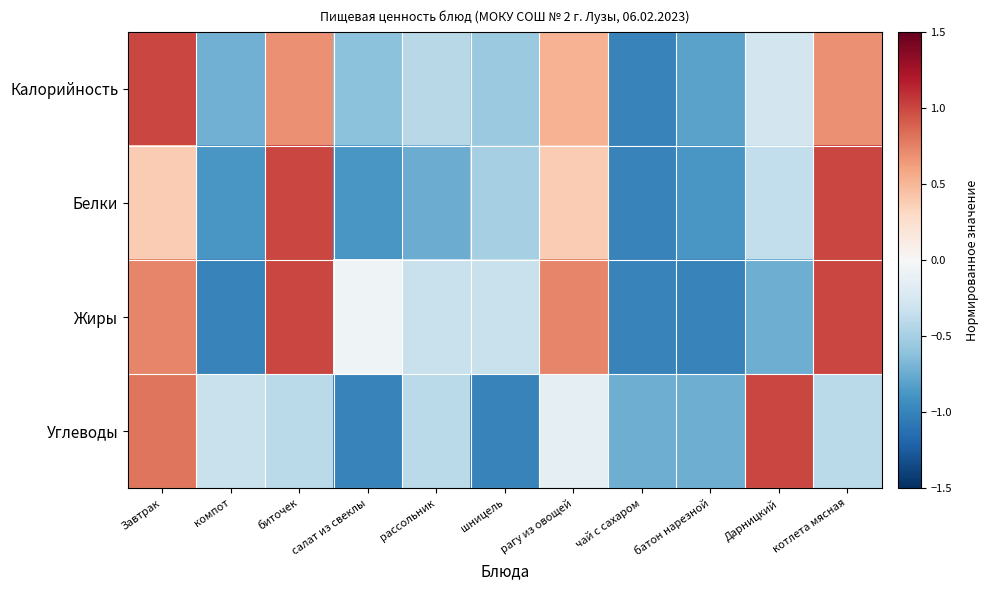

How many distinct data groups are displayed?

4